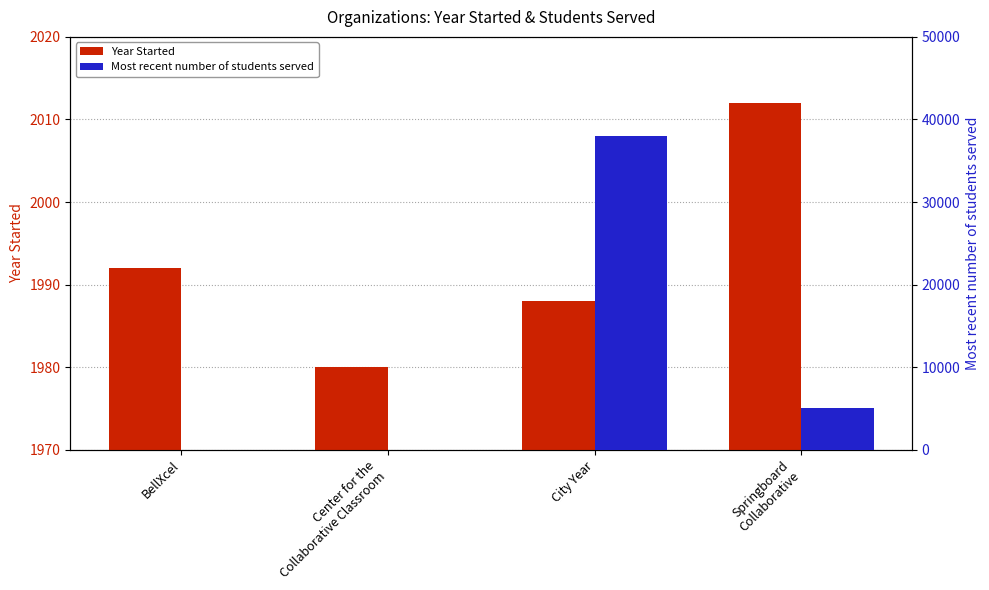

What is the difference between the maximum and minimum values in the Year Started series?

32